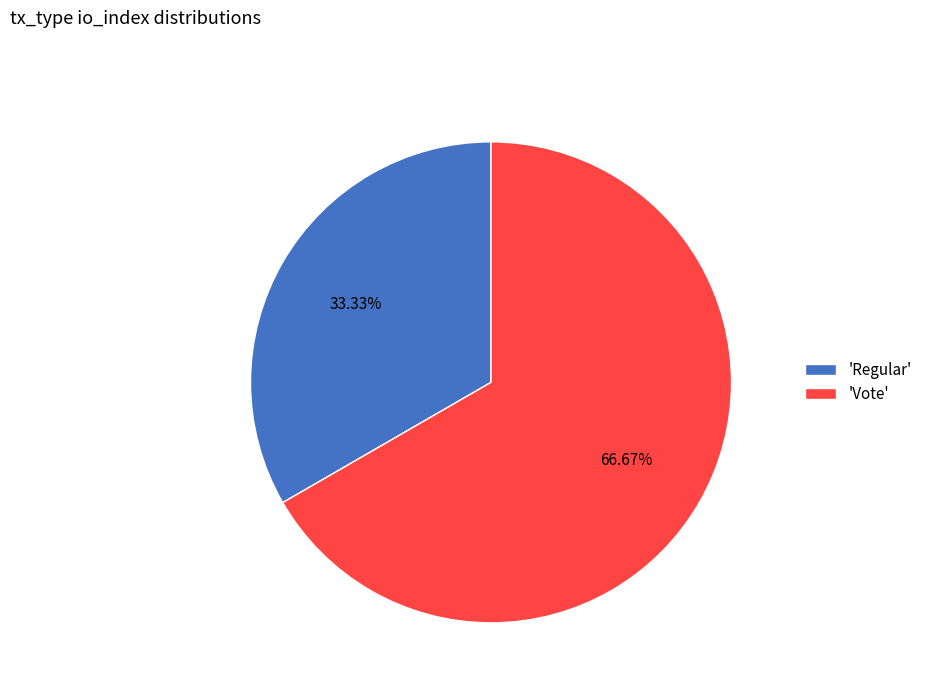

To the nearest percent, what is the difference between the largest and smallest slice percentages?

33%